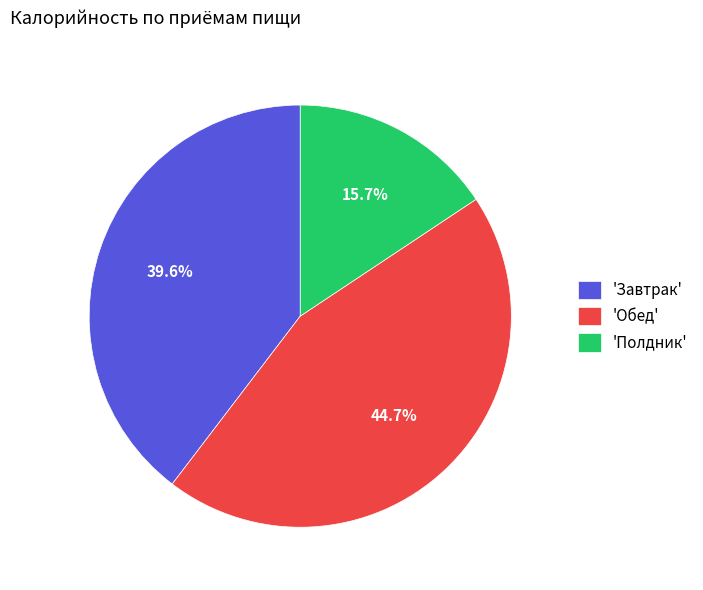

What is the smallest slice in the pie chart?

'Полдник'